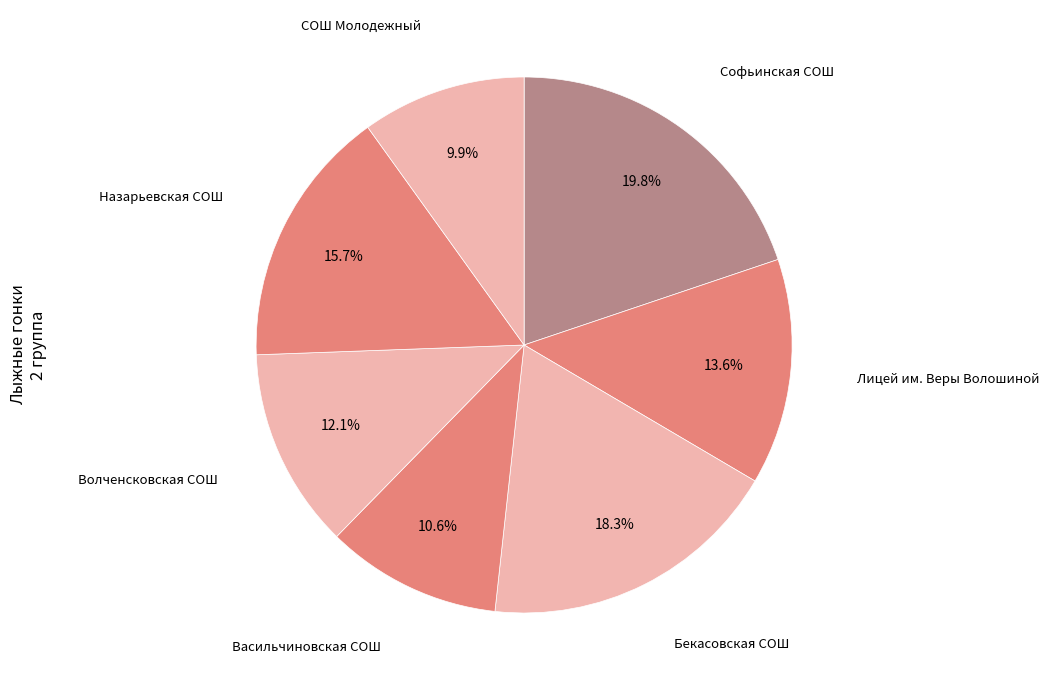

Count the number of slices in the pie.

7